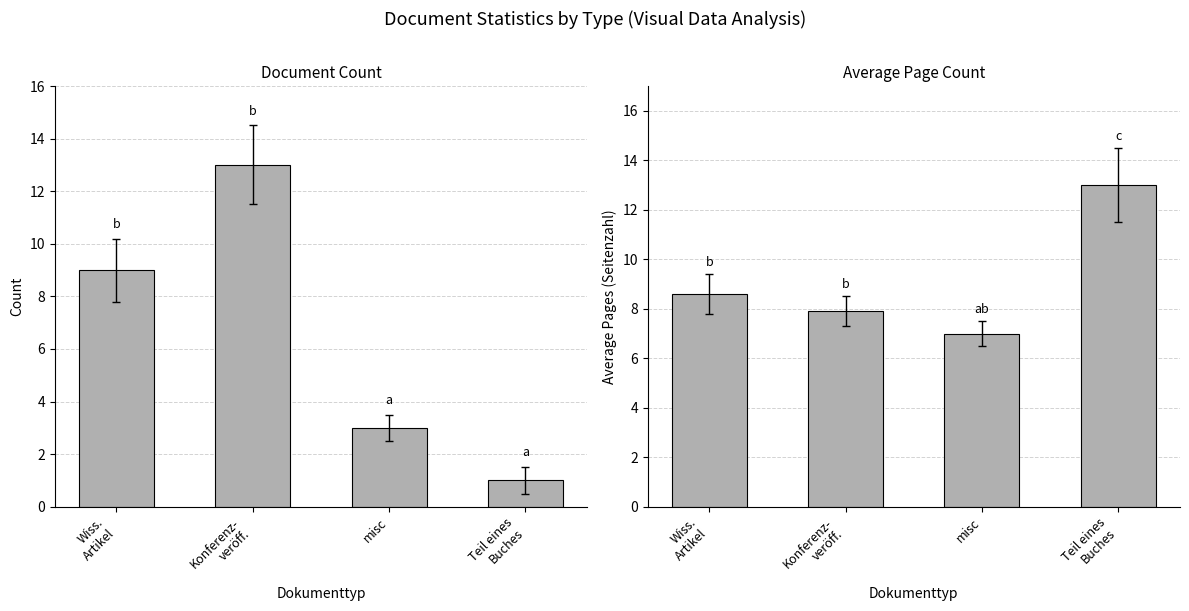

How many values are between 7 and 13?

4